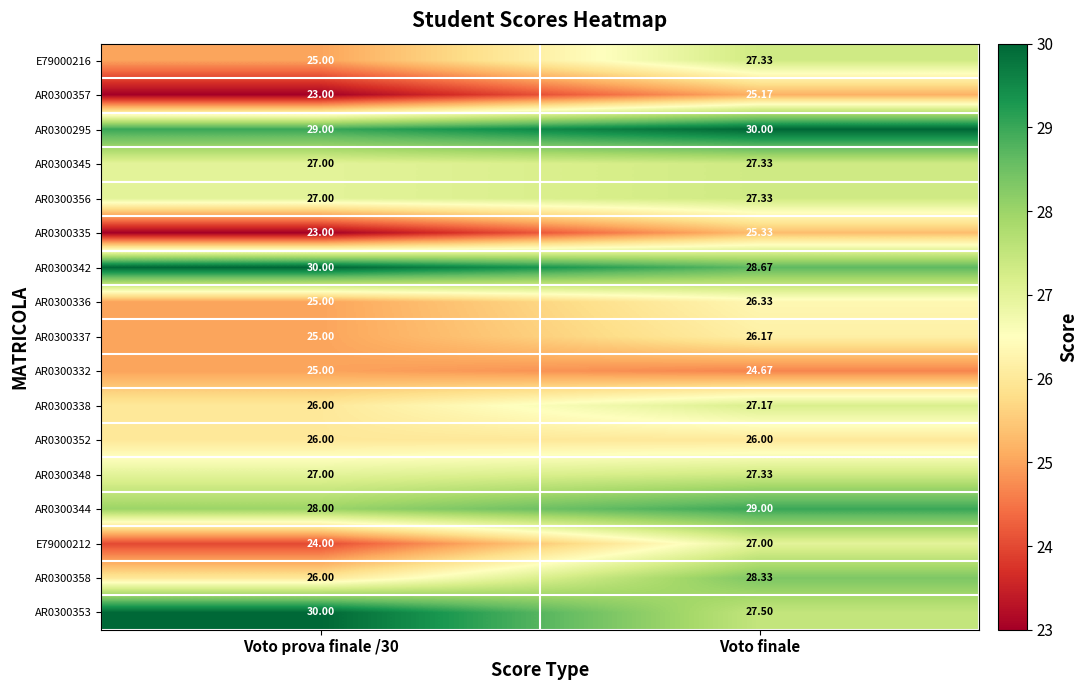

Which series has the largest range (max minus min)?

E79000212